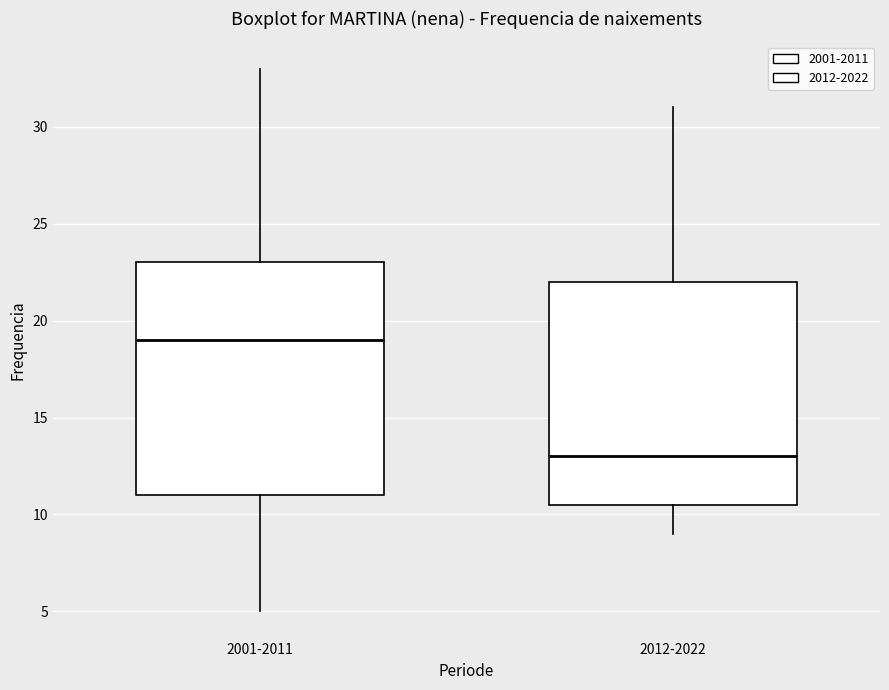

Reading left to right, read every box against the y-axis: the position of its median line, the range the box covers, and the ends of its whiskers. The values are not printed on the chart, so give them approximately, as read against the axis.

2001-2011: median 19.0, box 11.0 to 23.0, whiskers 5.0 to 33.0
2012-2022: median 13.0, box 10.5 to 22.0, whiskers 9.0 to 31.0